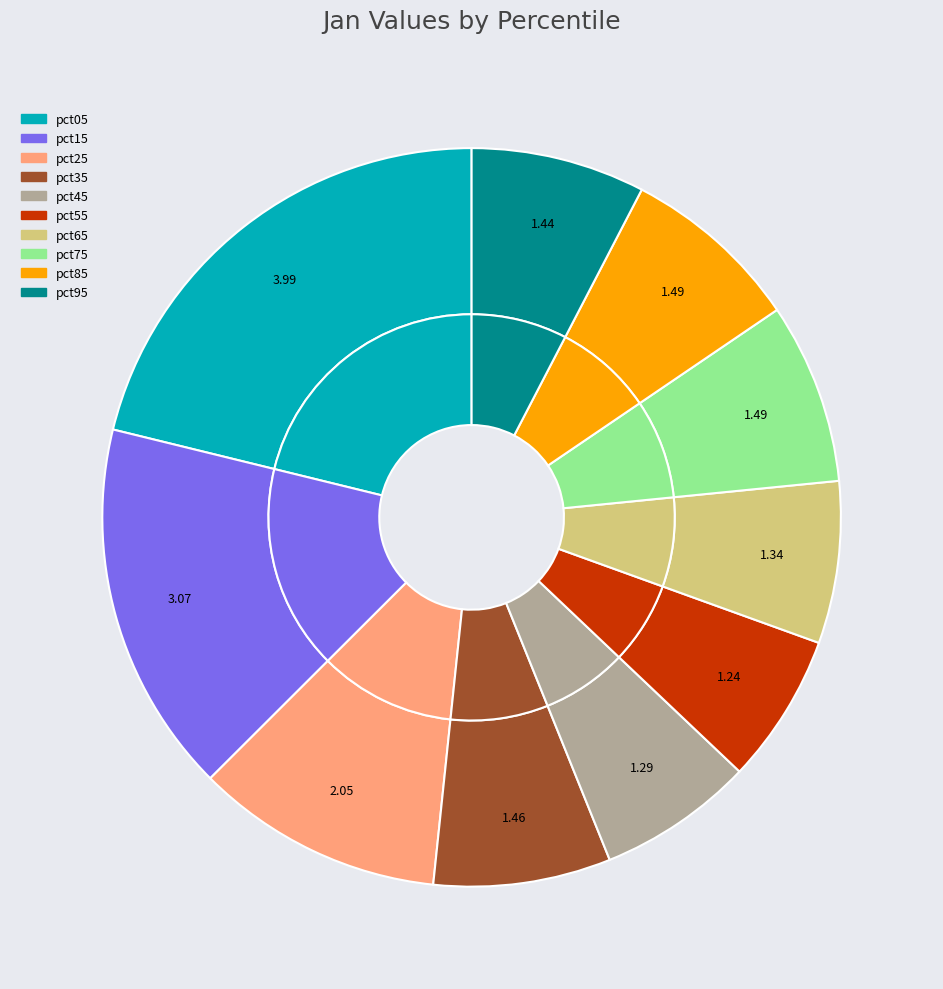

To the nearest percent, what portion does pct85 represent?

8%